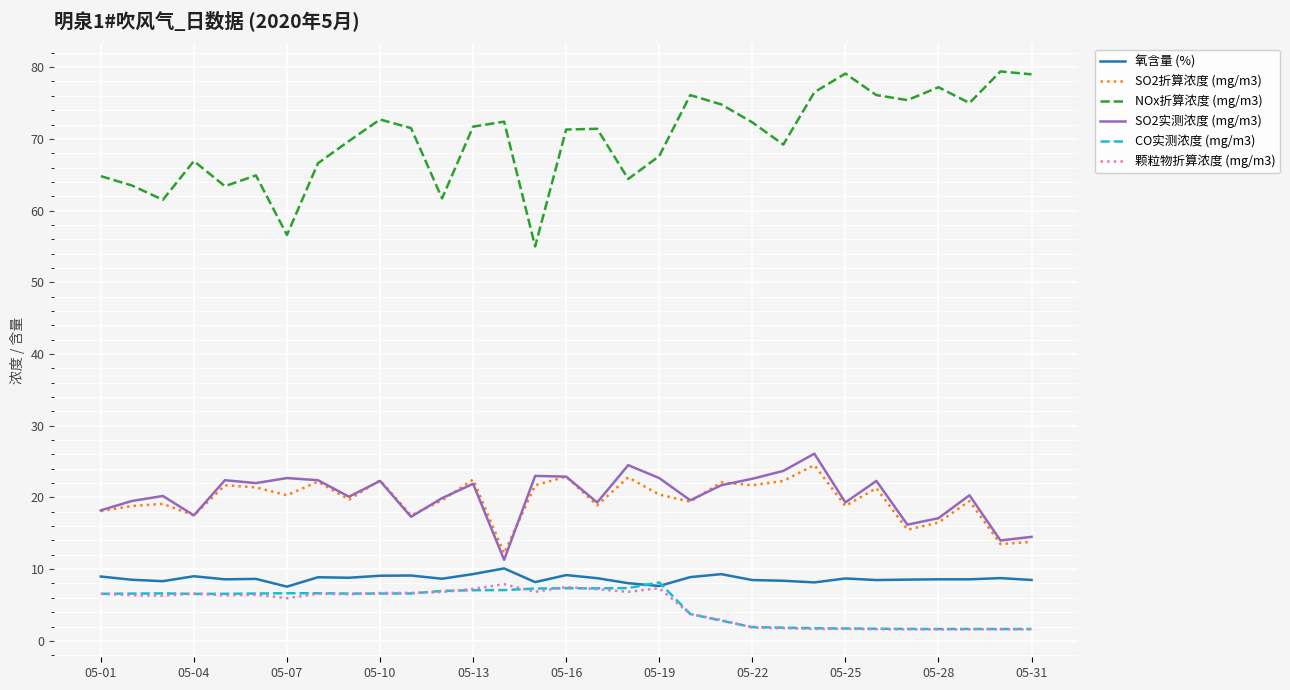

True or false: NOx折算浓度 (mg/m3) and SO2折算浓度 (mg/m3) cross at least once.

False